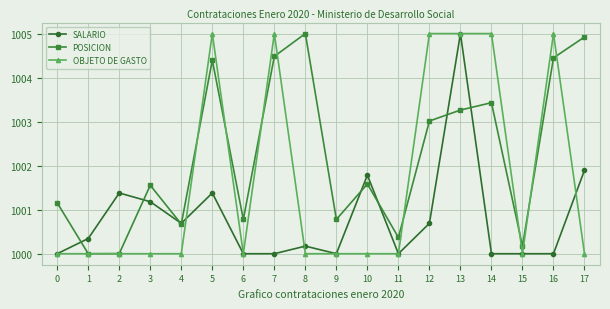

Reading right to left, transcribe all the data shown in this chart.

SALARIO: 17=1001.9	16=1000.0	15=1000.0	14=1000.0	13=1005.0	12=1000.7	11=1000.0	10=1001.8	9=1000.0	8=1000.2	7=1000.0	6=1000.0	5=1001.4	4=1000.7	3=1001.2	2=1001.4	1=1000.3	0=1000.0
POSICION: 17=1004.9	16=1004.4	15=1000.2	14=1003.4	13=1003.3	12=1003.0	11=1000.4	10=1001.6	9=1000.8	8=1005.0	7=1004.5	6=1000.8	5=1004.4	4=1000.7	3=1001.6	2=1000.0	1=1000.0	0=1001.2
OBJETO DE GASTO: 17=1000.0	16=1005.0	15=1000.0	14=1005.0	13=1005.0	12=1005.0	11=1000.0	10=1000.0	9=1000.0	8=1000.0	7=1005.0	6=1000.0	5=1005.0	4=1000.0	3=1000.0	2=1000.0	1=1000.0	0=1000.0